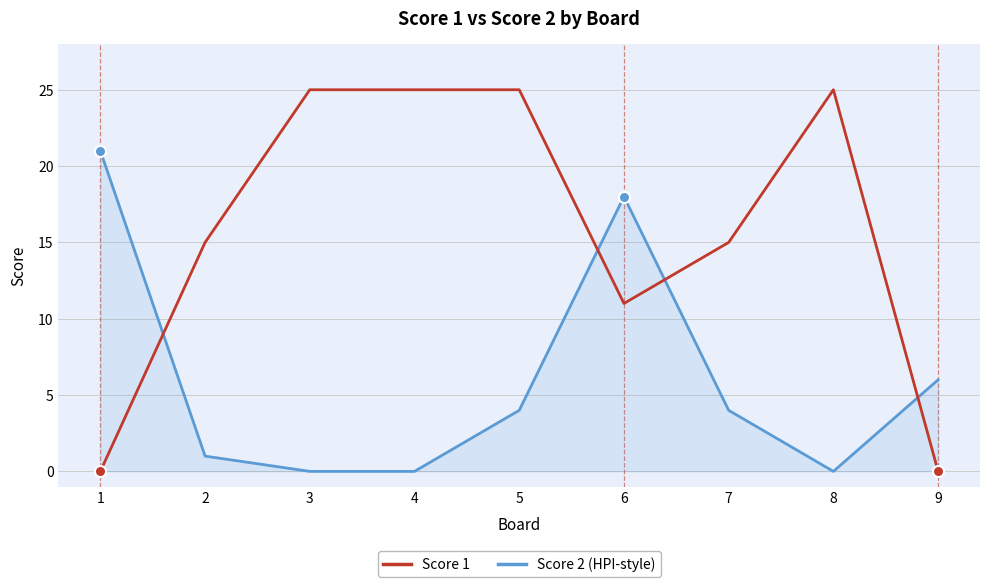

What is the total value across all series at 5?

29